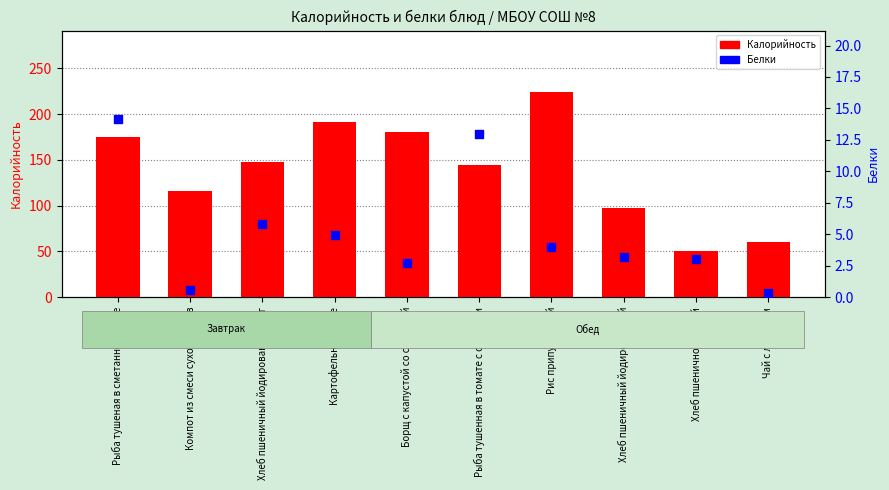

Is the value of Калорийность at Рыба тушеная в сметанном соусе greater than the value of Белки at Рис припущенный?

Yes